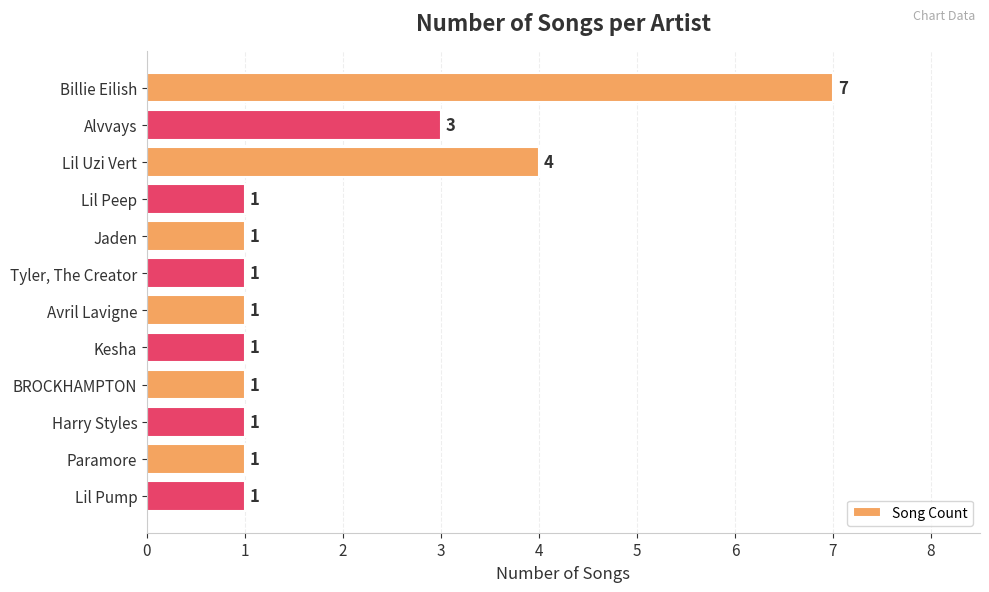

Where is the data nearest to the value 4?

Lil Uzi Vert